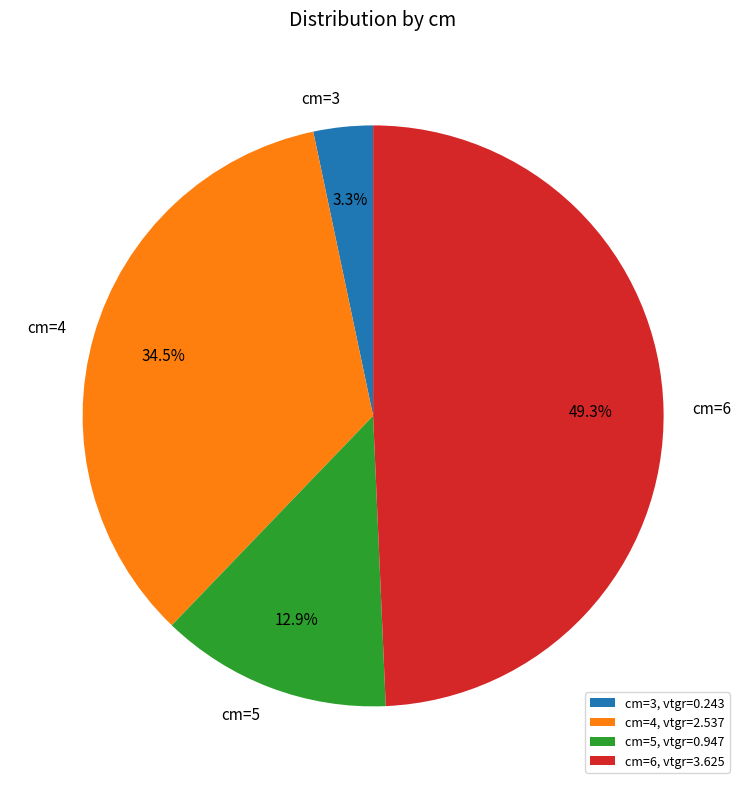

Do cm=5 and cm=3 together represent more than half of the pie?

No